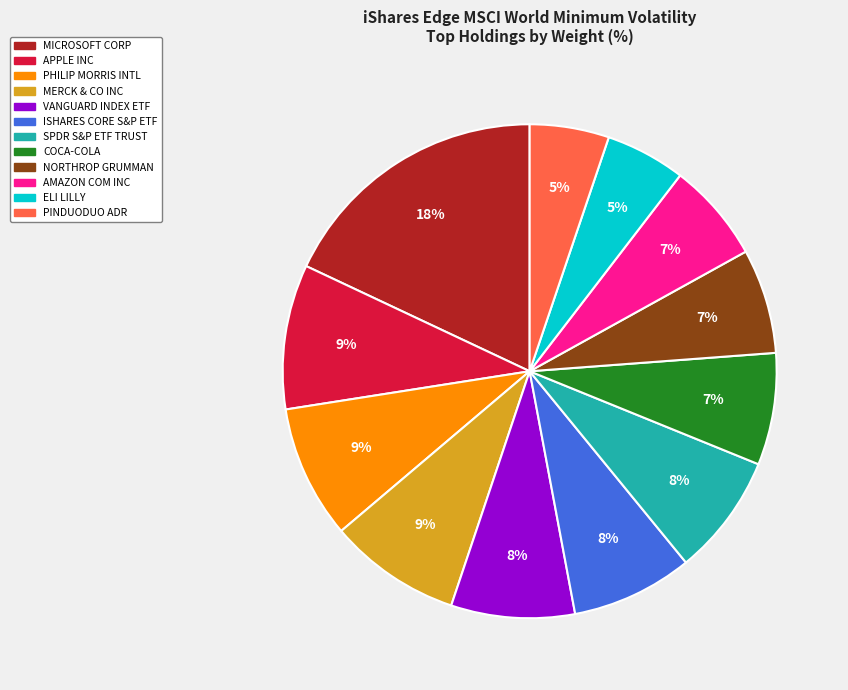

To the nearest percent, what is the average slice percentage?

8%